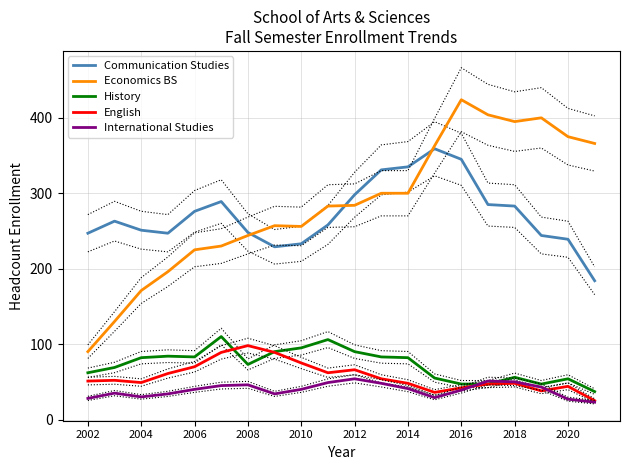

At how many categories does at least one series exceed 174?

20